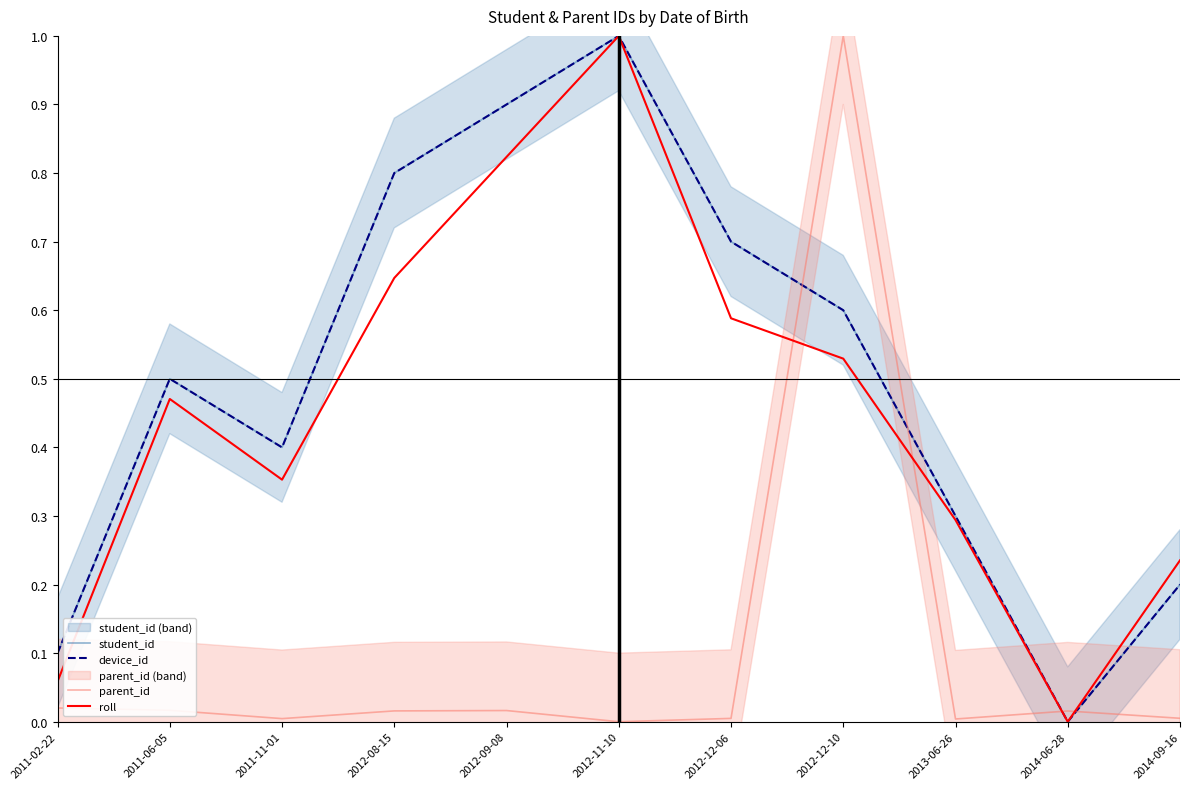

How many lines are shown in the chart?

4